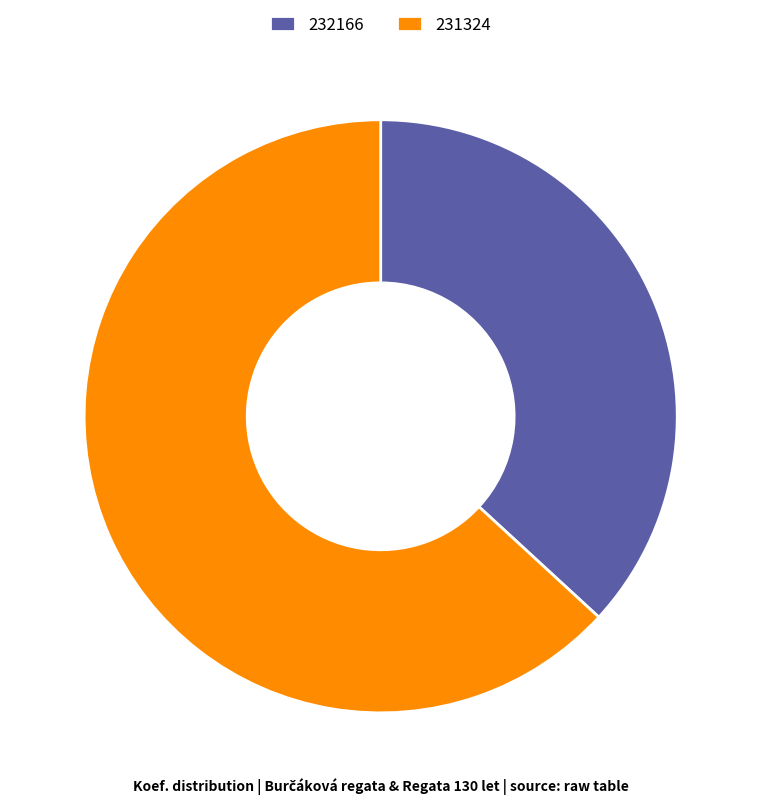

Does 232166 account for over 50% of the chart?

No